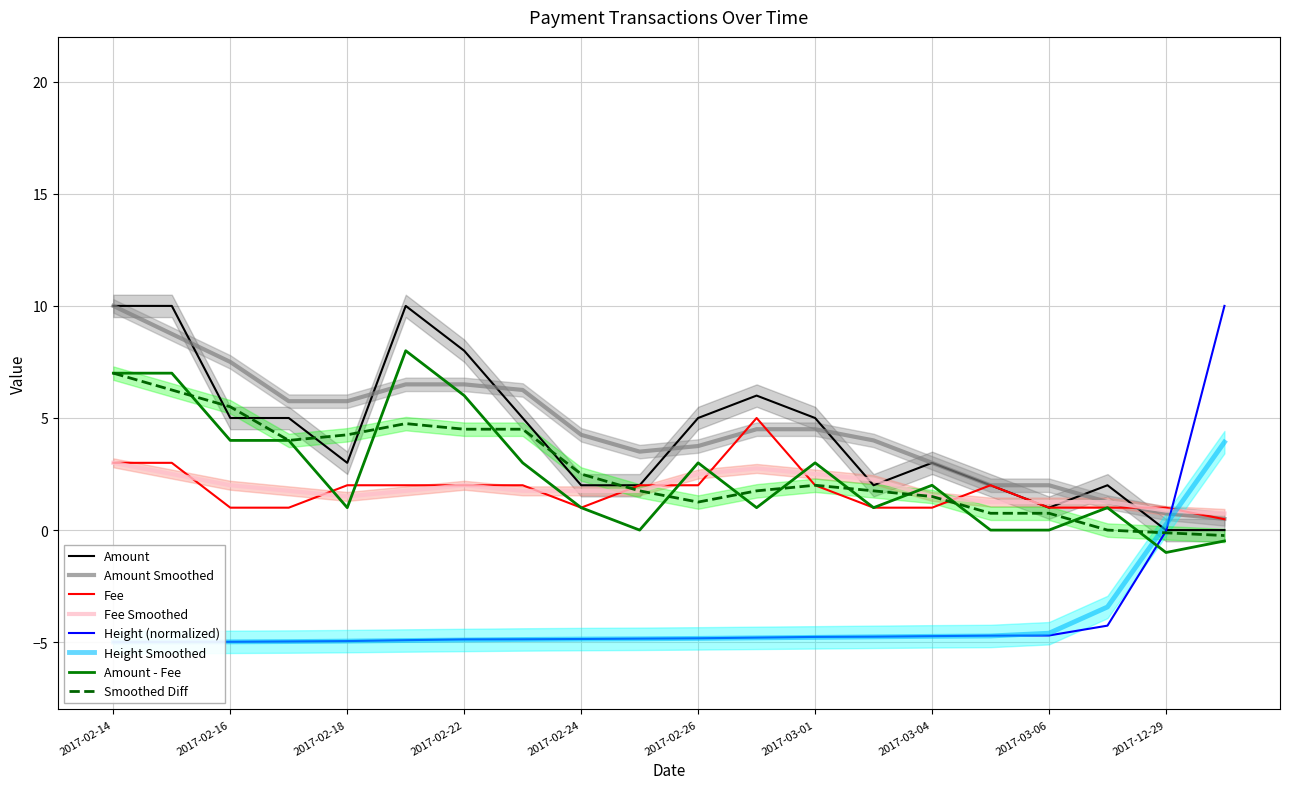

Count the number of categories in the chart.

20